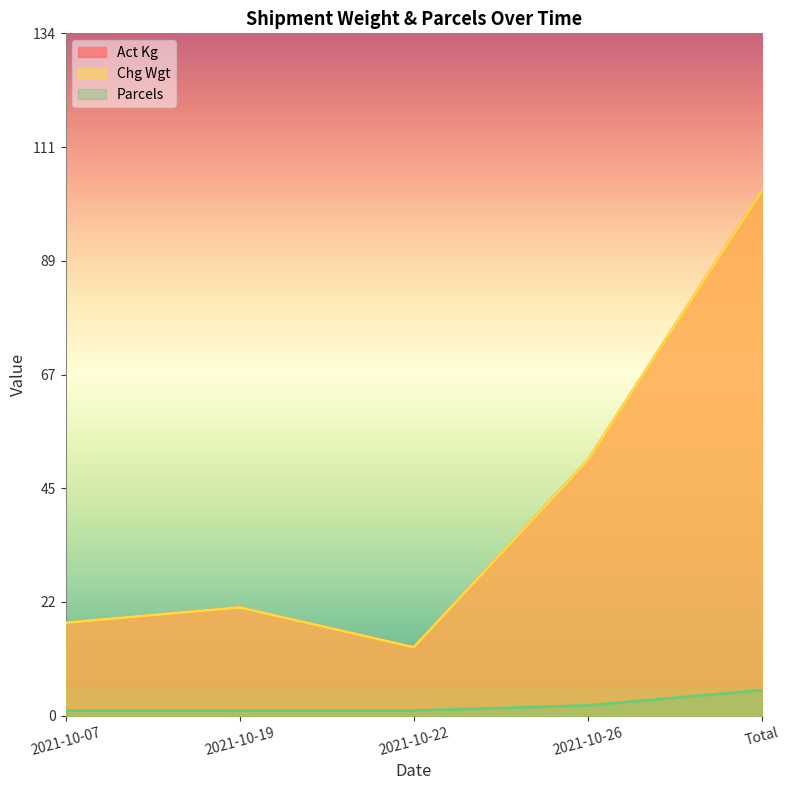

The Parcels series shows 8.1 at Total. True or false?

False